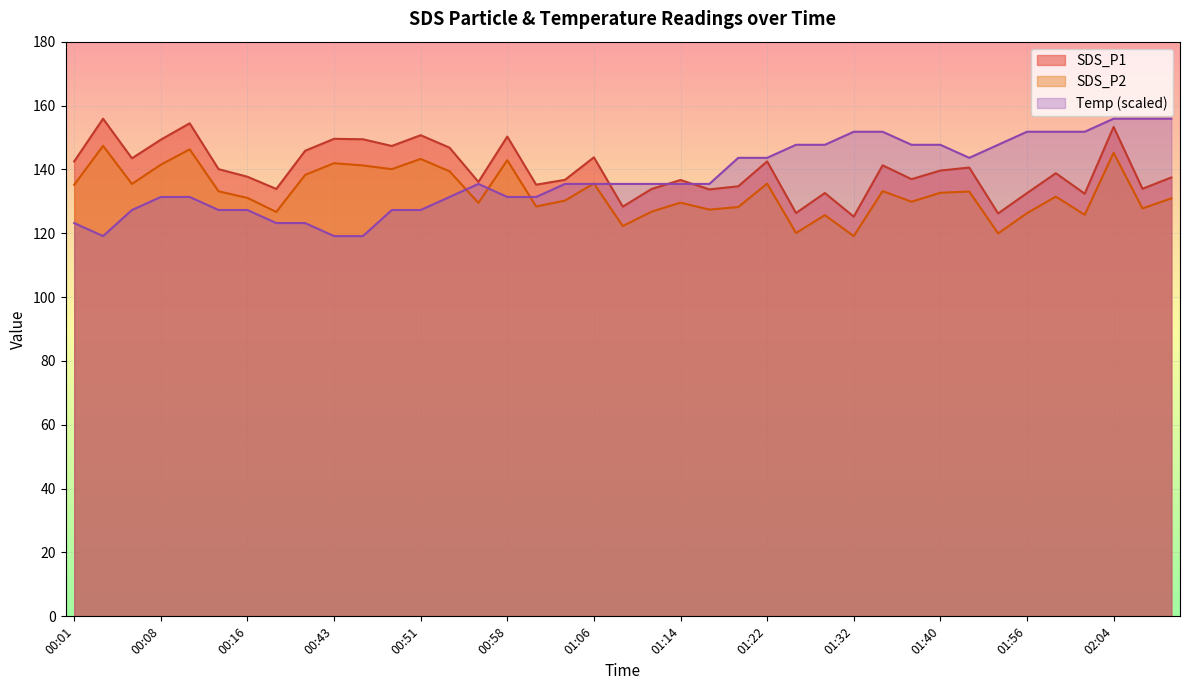

How many data points in Temp are less than 135?

16